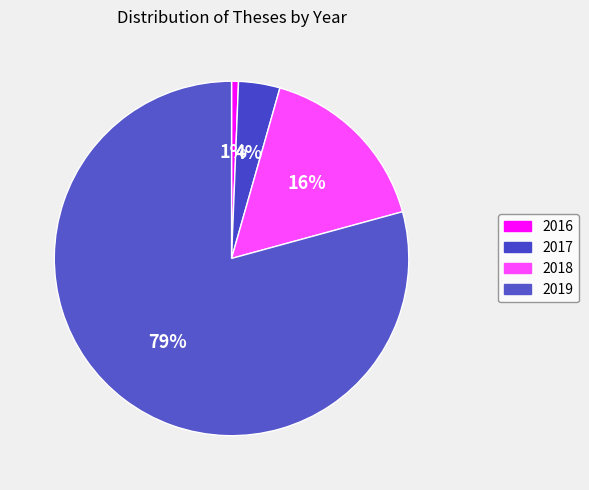

How many segments does this pie chart have?

4